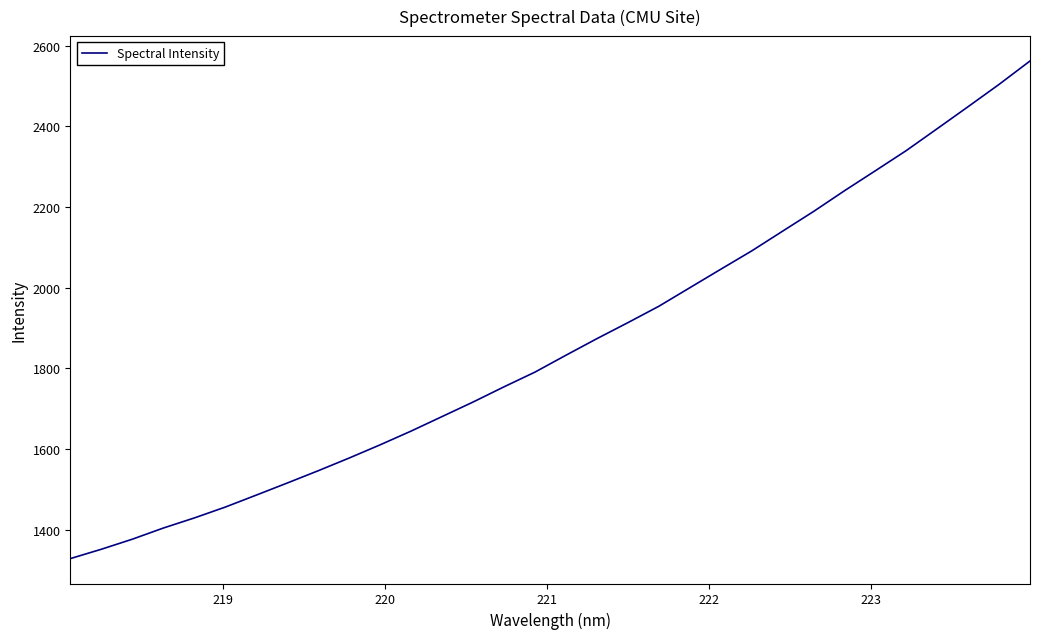

What is the smallest value displayed?

1328.5